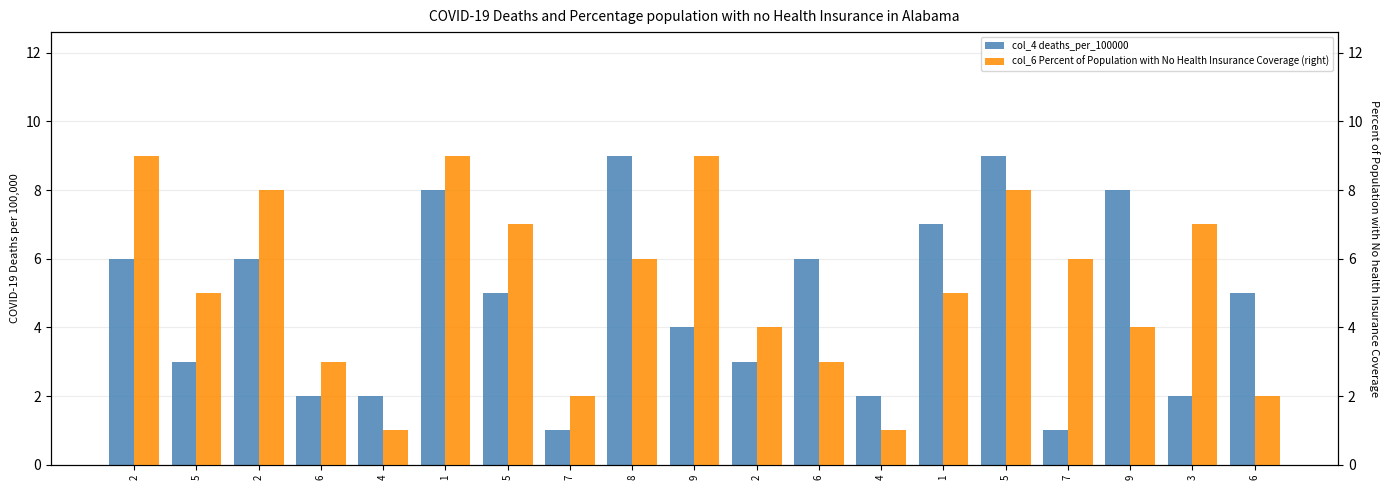

What is the sum of all col_4 values?

89